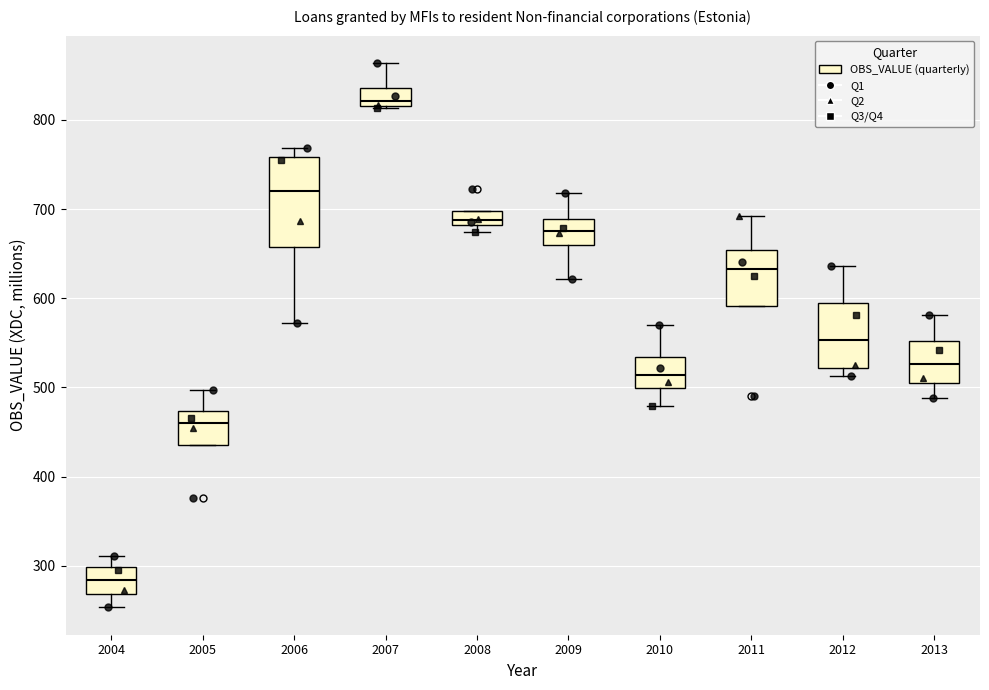

Which box has the lowest median line?

2004